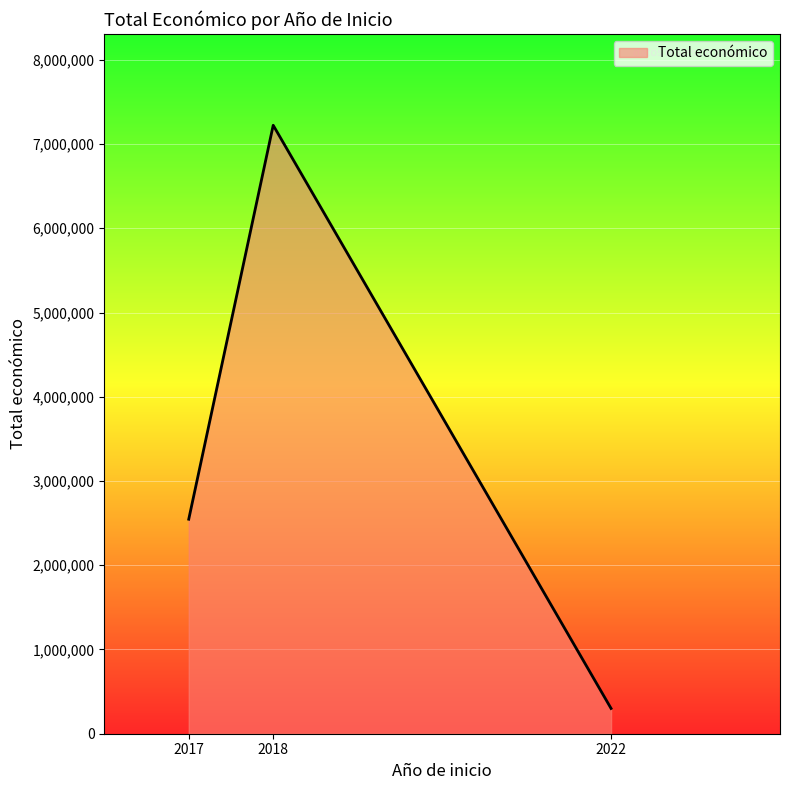

List the labels in order of value, largest first.

2018, 2017, 2022